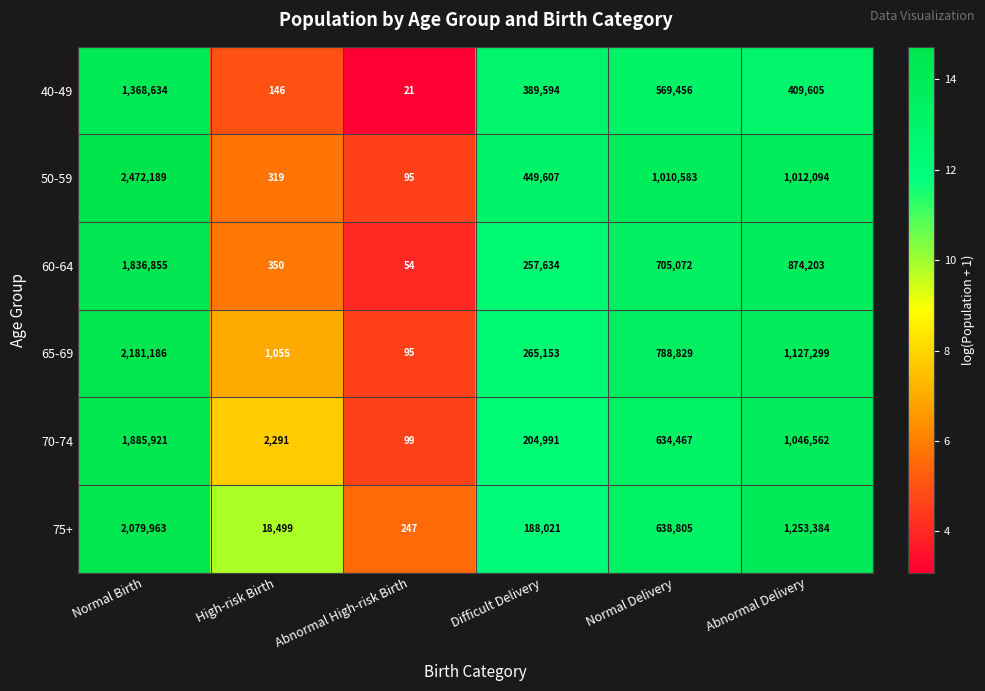

What is the maximum value for 60-64?

1836855